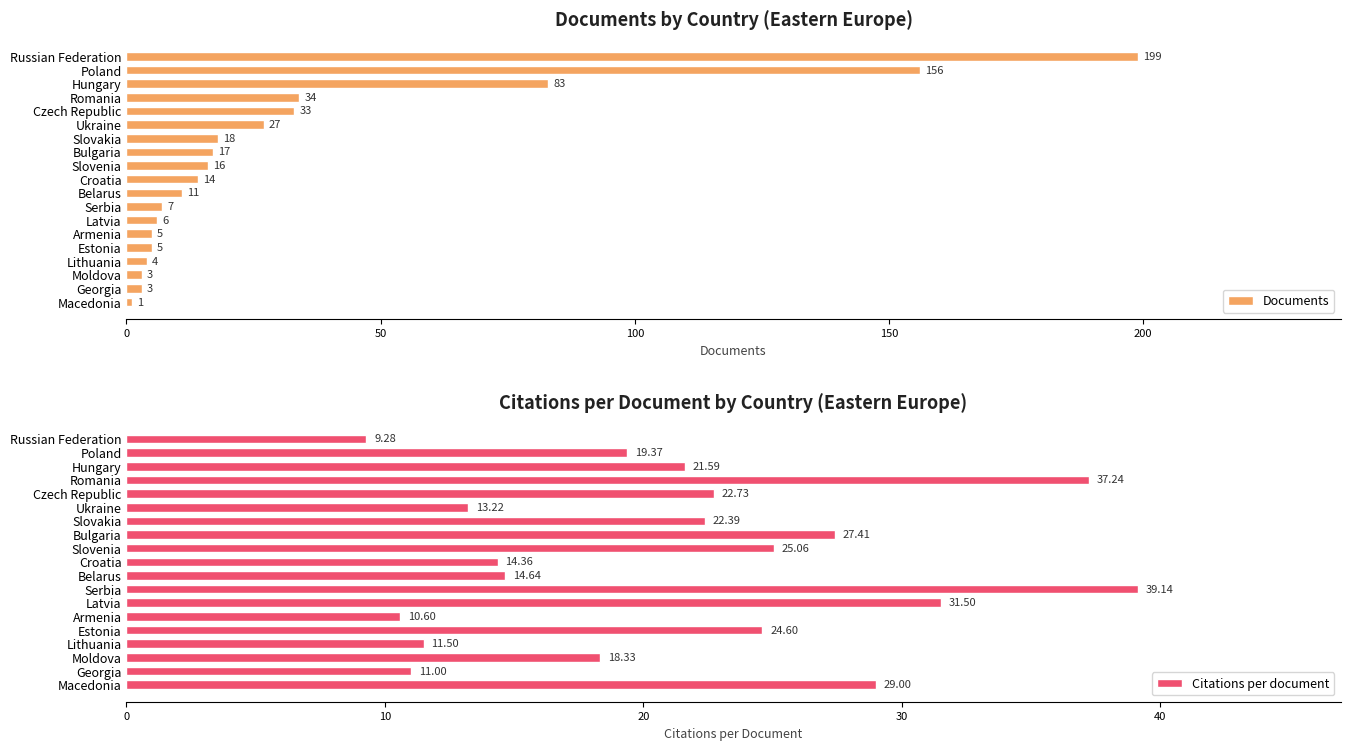

Where is Documents nearest to the value 100?

Hungary